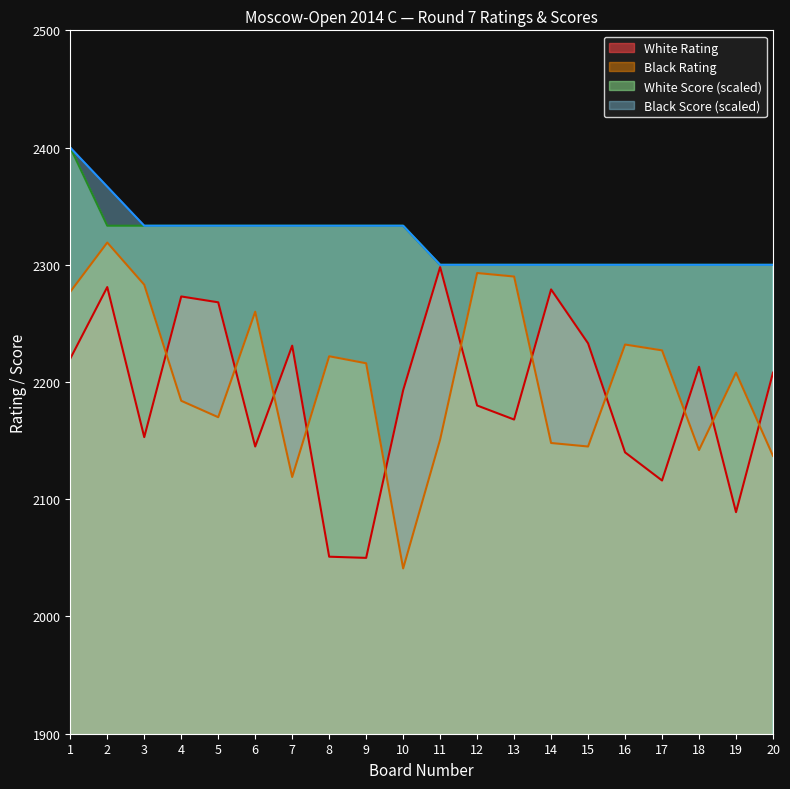

What is the average value of the Black Rating series?

2203.2